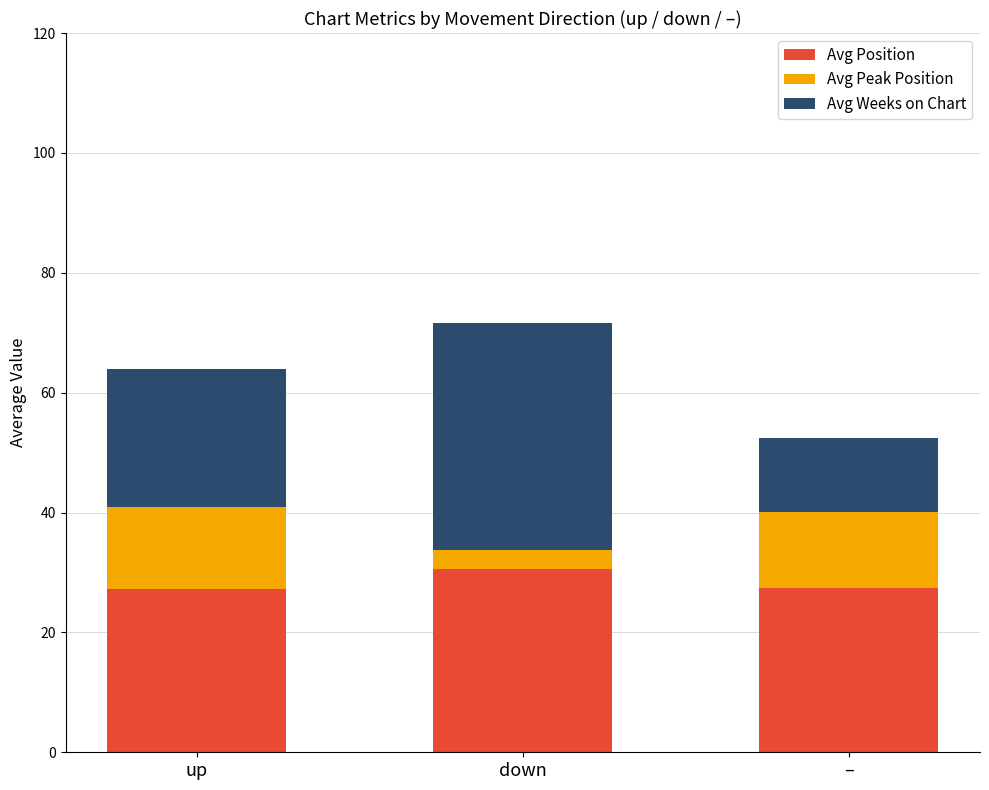

At which category is the sum across all series the highest?

down